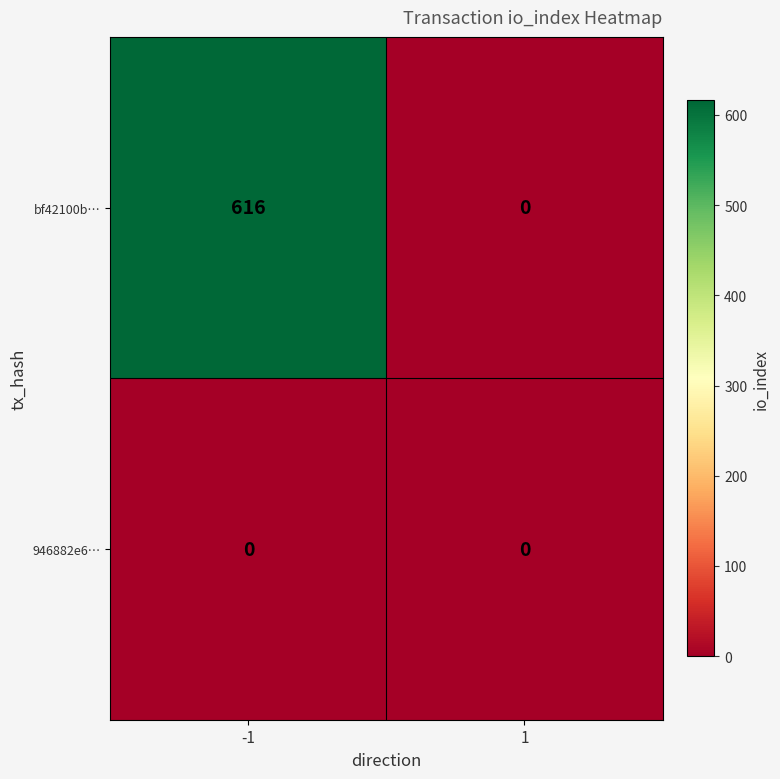

Reading left to right, transcribe all the data shown in this chart.

bf42100b…: 616	0
946882e6…: 0	0